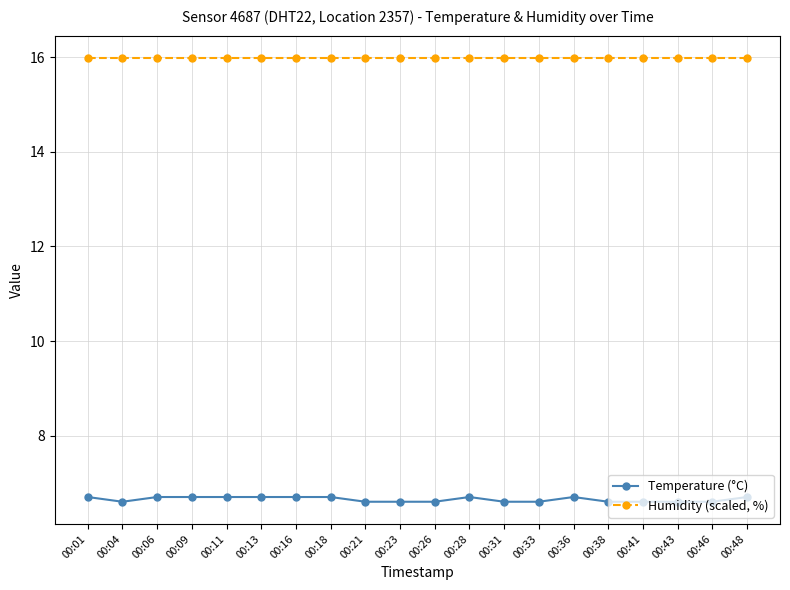

Reading left to right, what are all the values shown in this chart?

Temperature (°C): 00:01=6.7	00:04=6.6	00:06=6.7	00:09=6.7	00:11=6.7	00:13=6.7	00:16=6.7	00:18=6.7	00:21=6.6	00:23=6.6	00:26=6.6	00:28=6.7	00:31=6.6	00:33=6.6	00:36=6.7	00:38=6.6	00:41=6.6	00:43=6.6	00:46=6.6	00:48=6.7
Humidity (scaled, %): 00:01=16.0	00:04=16.0	00:06=16.0	00:09=16.0	00:11=16.0	00:13=16.0	00:16=16.0	00:18=16.0	00:21=16.0	00:23=16.0	00:26=16.0	00:28=16.0	00:31=16.0	00:33=16.0	00:36=16.0	00:38=16.0	00:41=16.0	00:43=16.0	00:46=16.0	00:48=16.0